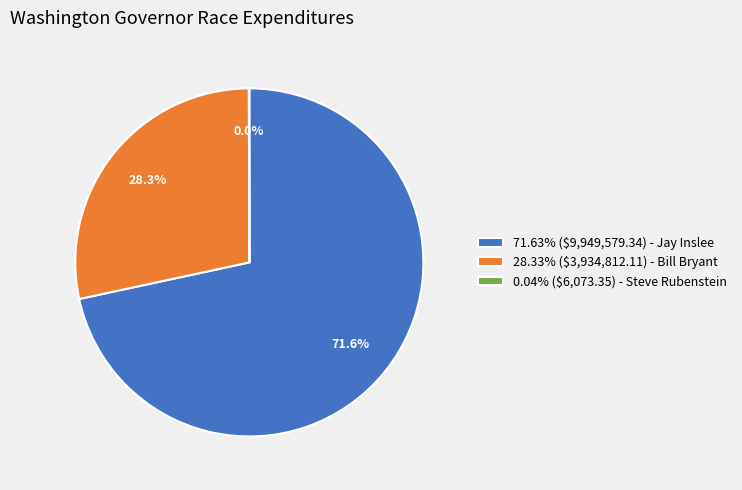

Is there any slice that represents more than half of the pie?

Yes